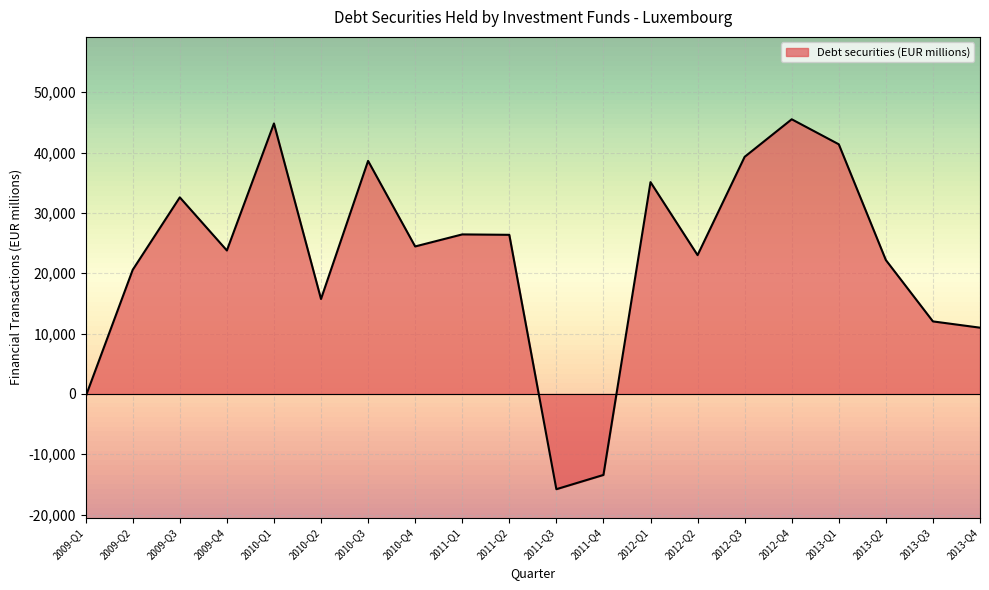

At which label is the value closest to 14860?

2010-Q2